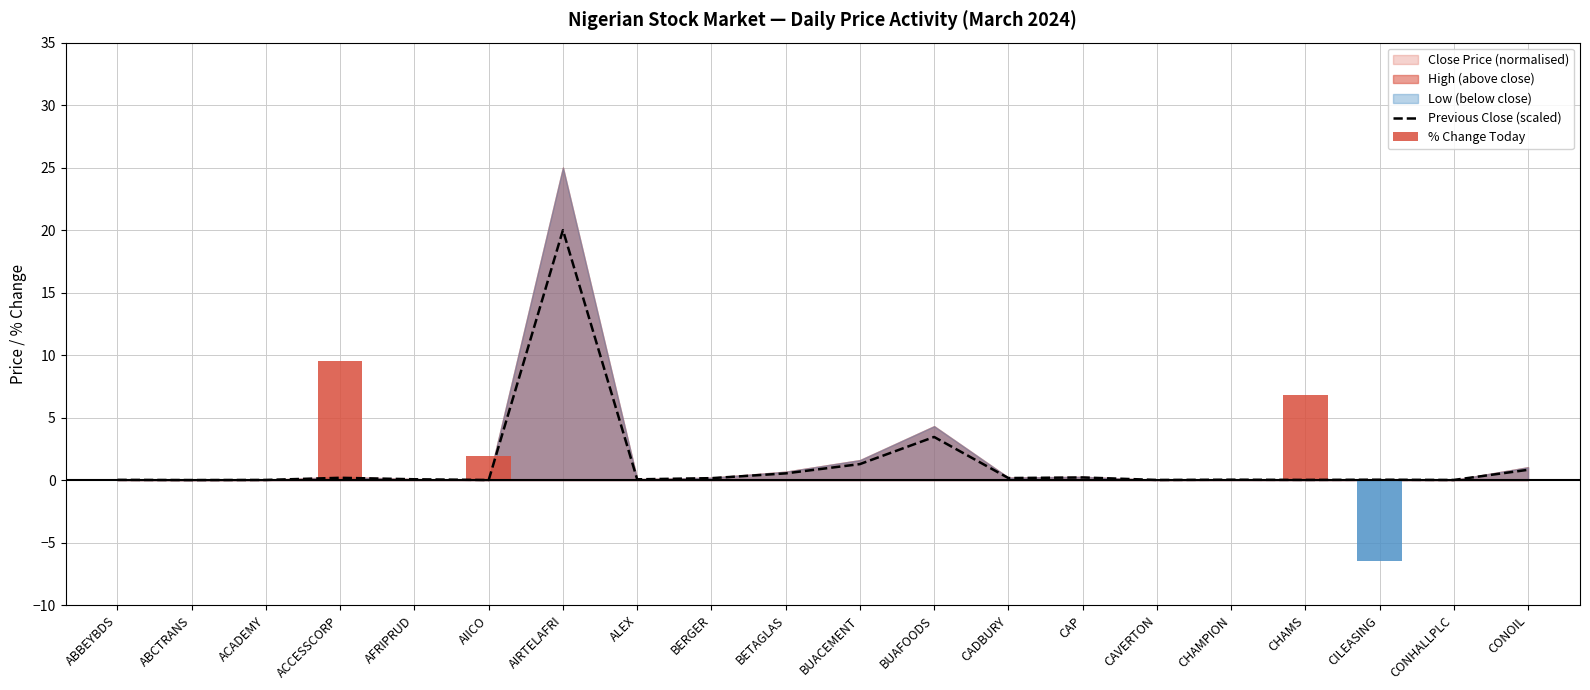

What position from the right is CHAMS?

4